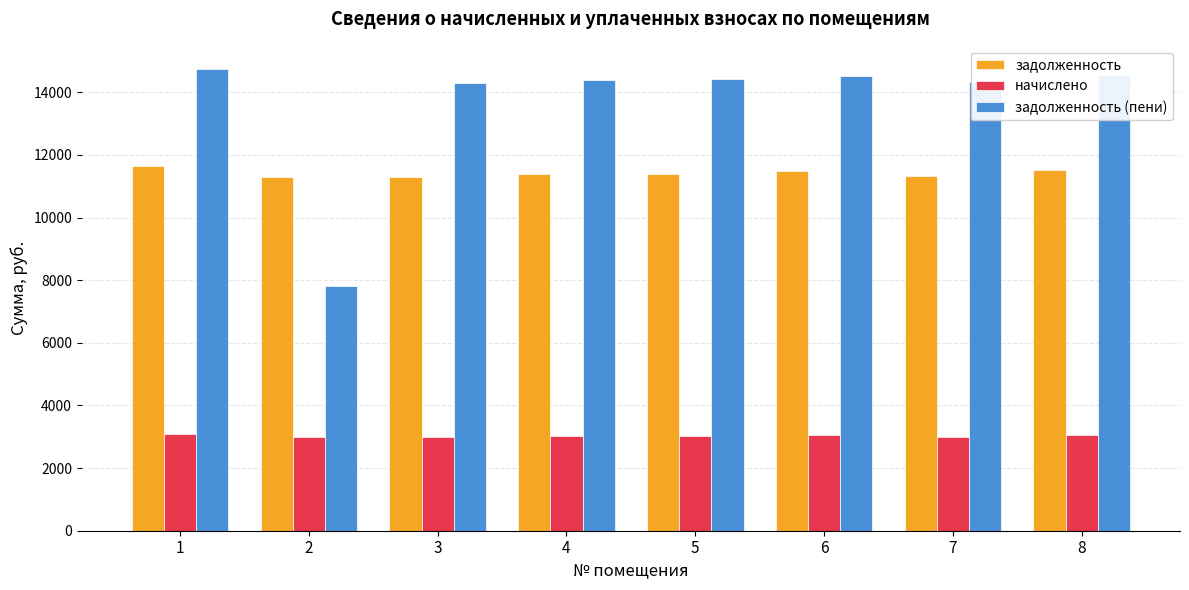

How many bars are there in each group?

3